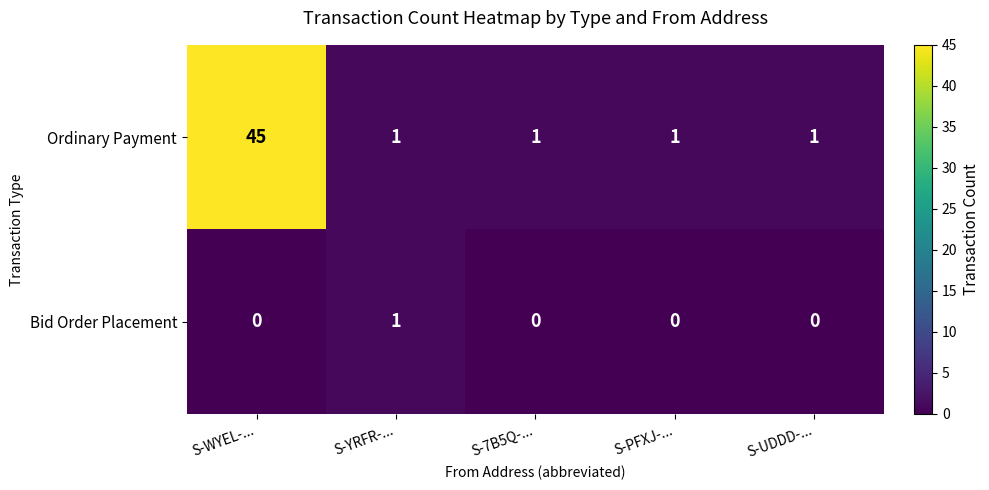

Reading right to left, what are all the values shown in this chart?

Ordinary Payment: S-UDDD-...=1	S-PFXJ-...=1	S-7B5Q-...=1	S-YRFR-...=1	S-WYEL-...=45
Bid Order Placement: S-UDDD-...=0	S-PFXJ-...=0	S-7B5Q-...=0	S-YRFR-...=1	S-WYEL-...=0